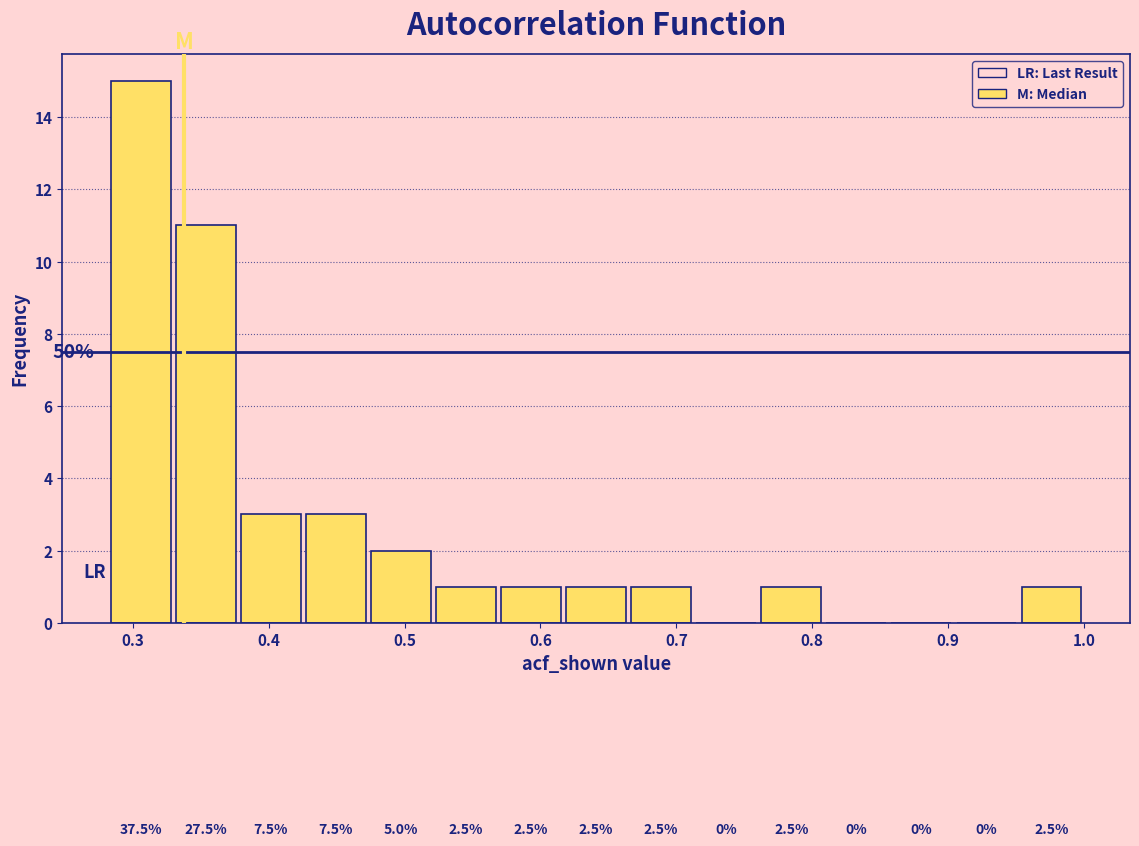

Which range on the x-axis has the tallest bar?

0.28 to 0.33